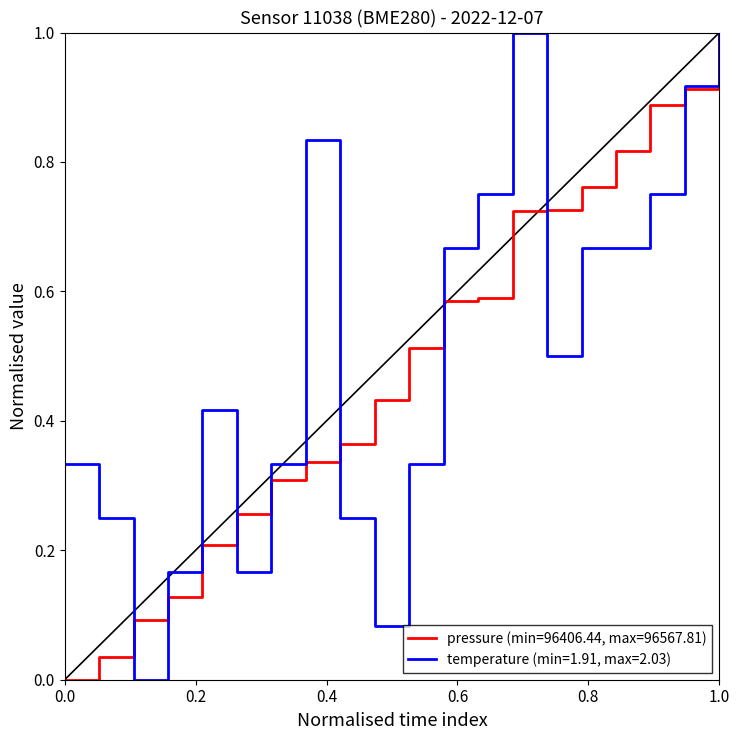

Rank the series by their average value, from lowest to highest.

pressure (min=96406.44, max=96567.81), temperature (min=1.91, max=2.03)